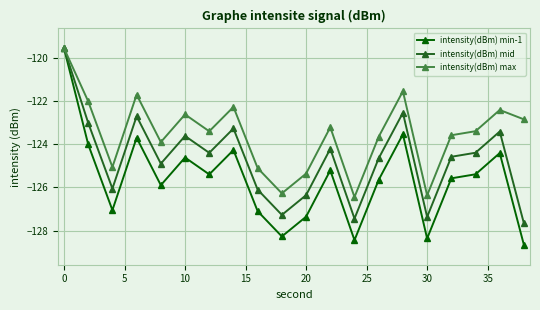

List the series in order of their overall mean, lowest first.

intensity(dBm) min-1, intensity(dBm) mid, intensity(dBm) max